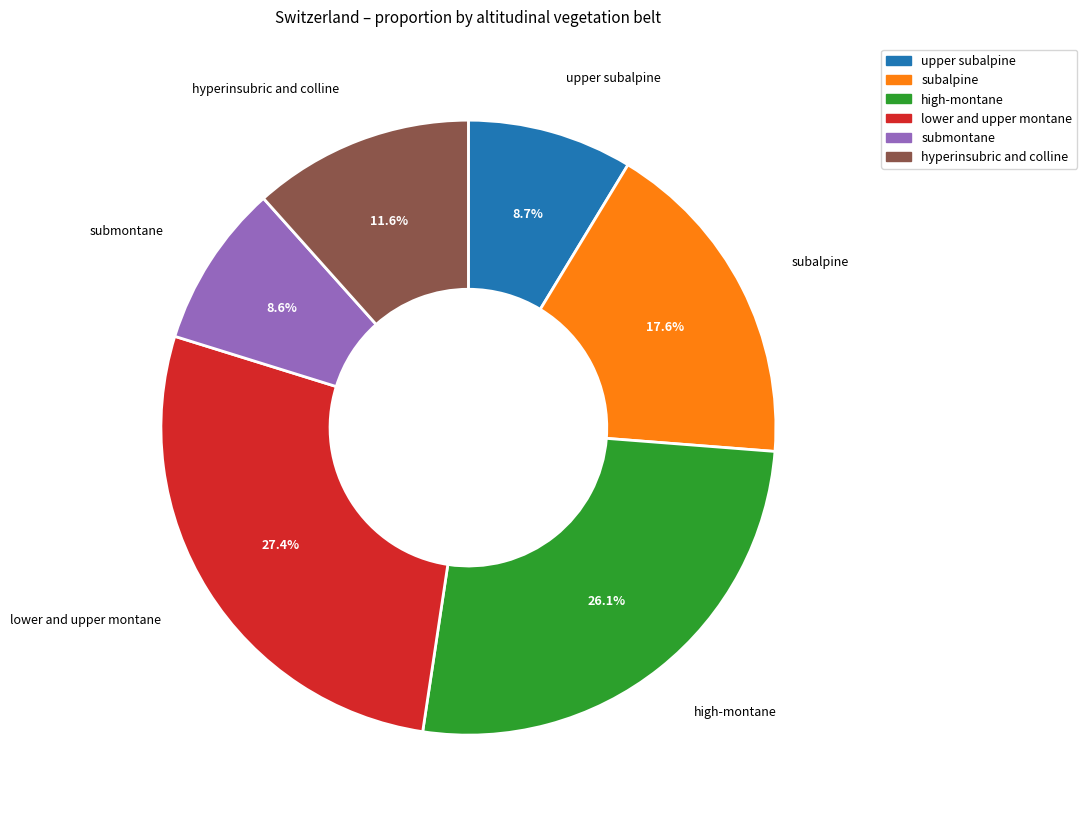

How many segments does this pie chart have?

6